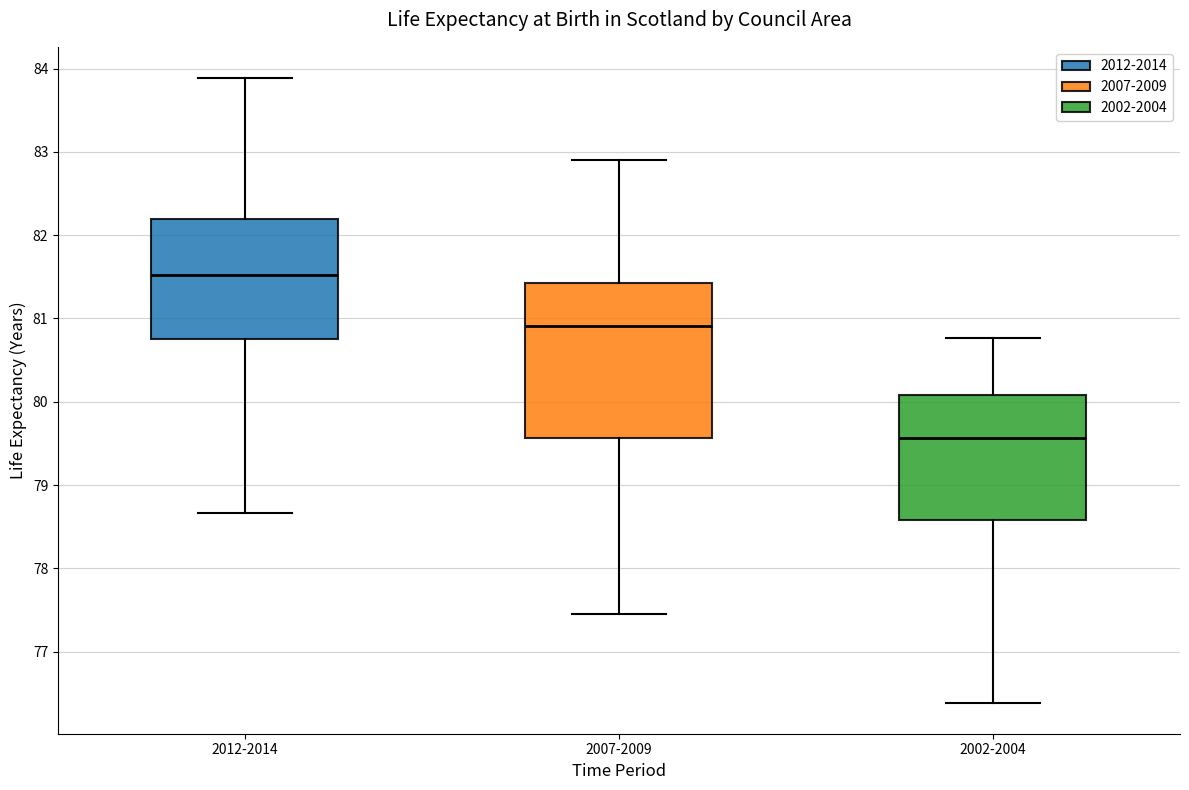

Which box's median line is the highest?

2012-2014